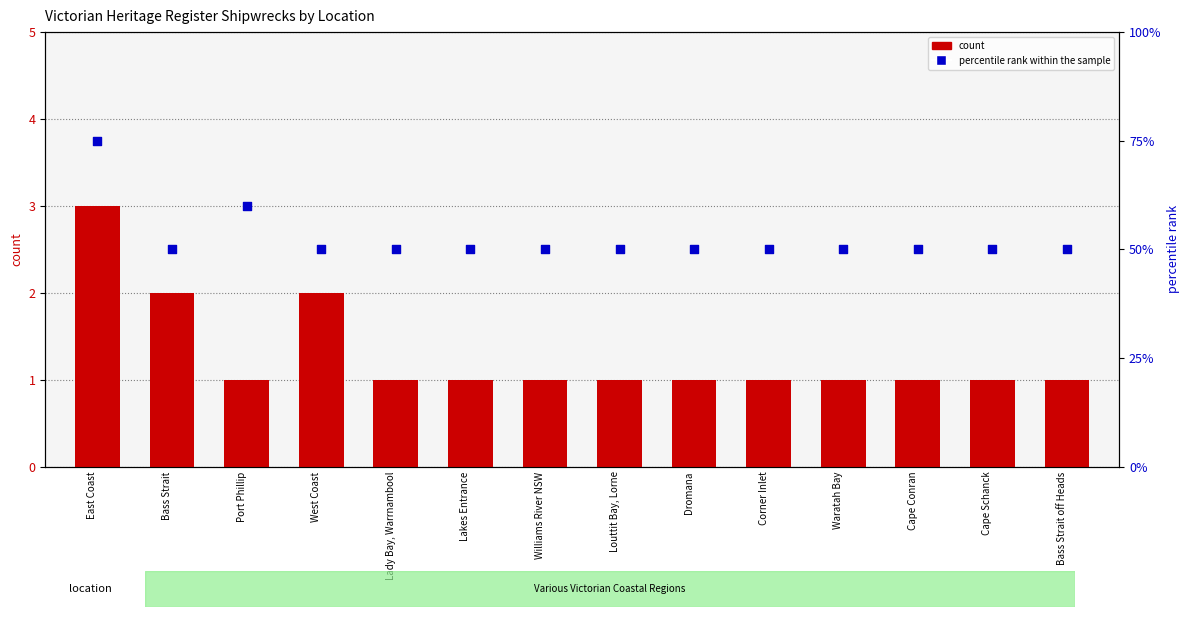

What is the total value across all series at Waratah Bay?

51